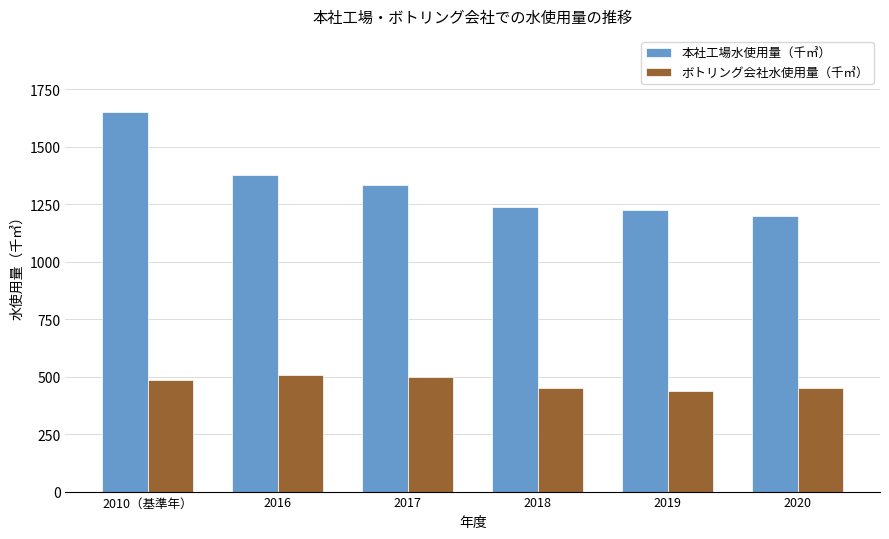

What is the minimum value shown in the chart?

438